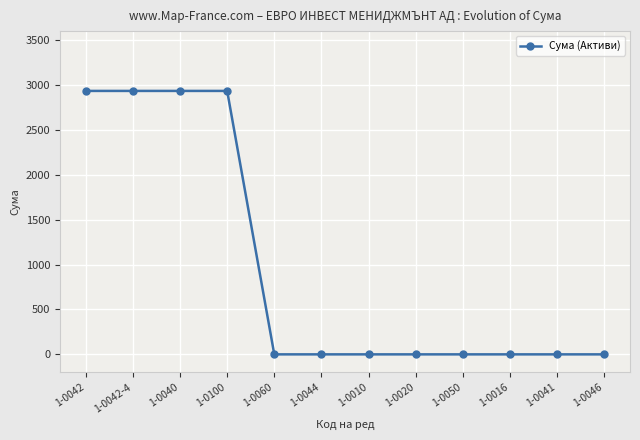

What is the greatest value displayed?

2934